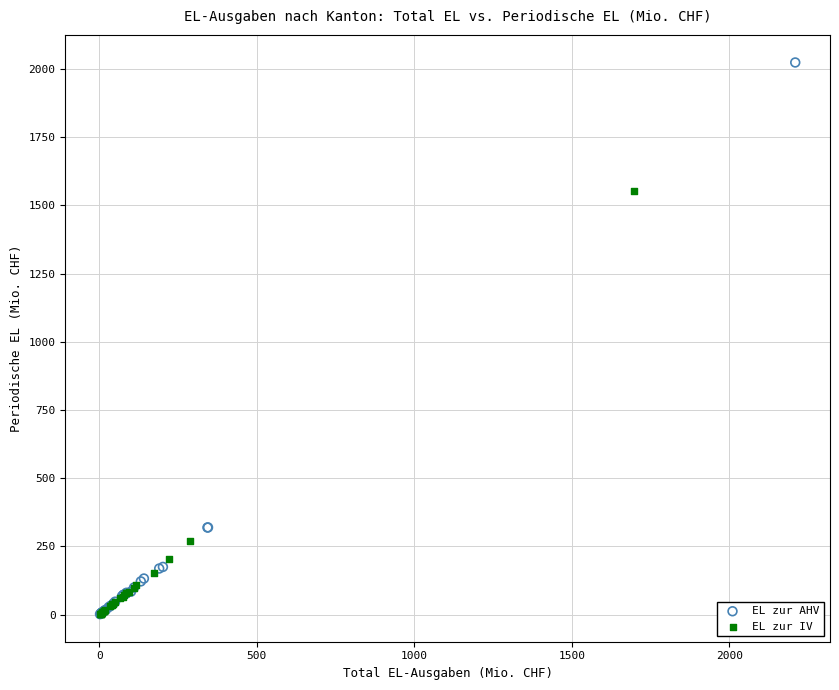

Which series contains the highest Y value?

EL zur AHV